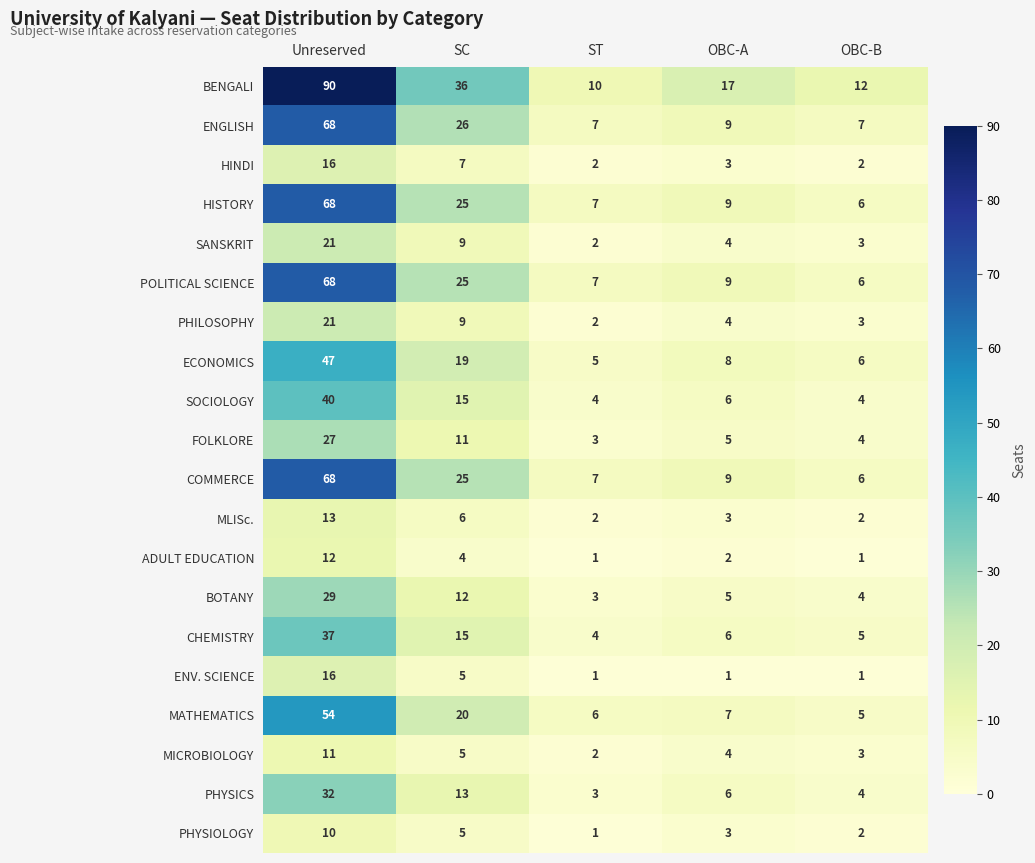

What is the maximum value shown in the chart?

90